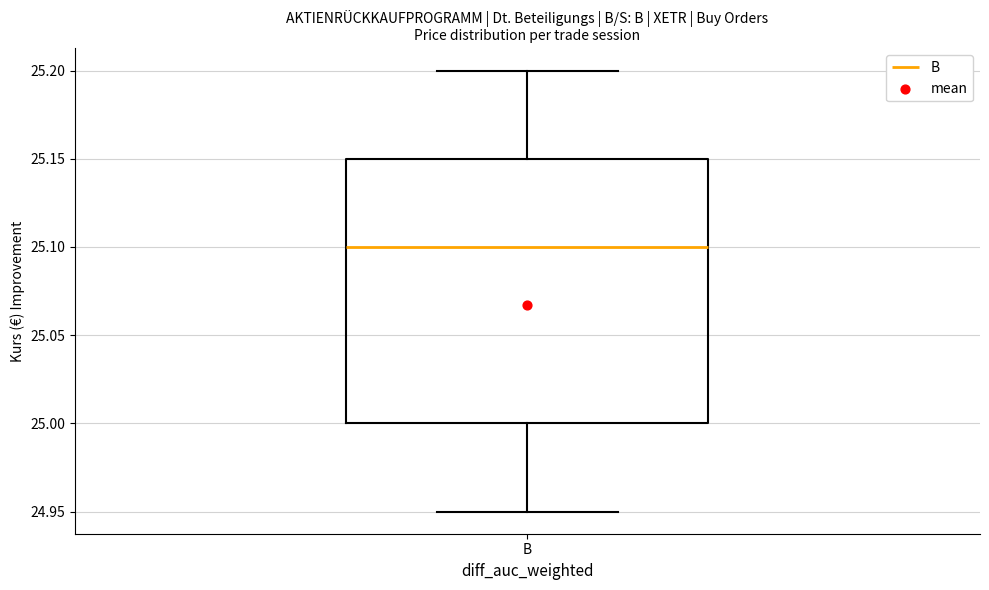

Where is the upper edge of the box for B on the y-axis? The values are not printed on the chart, so give them approximately, as read against the axis.

25.15